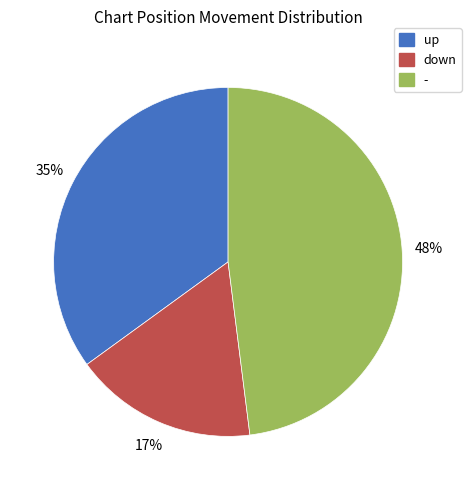

Rank the categories by value from lowest to highest.

down, up, -